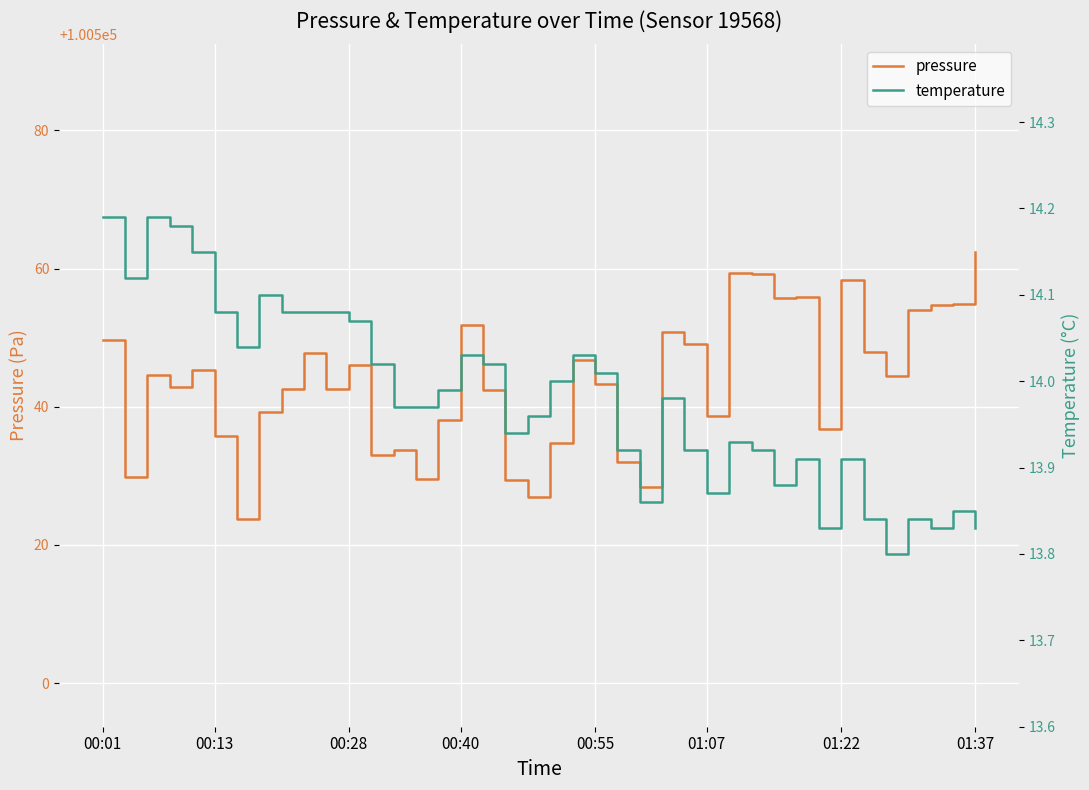

Which series has the largest range (max minus min)?

pressure